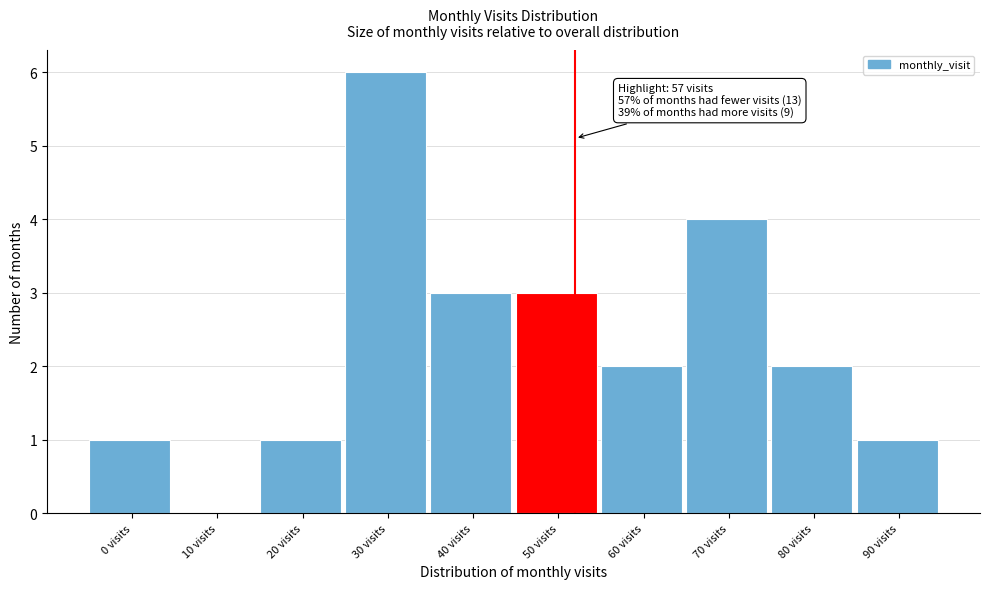

Reading left to right, list all the values displayed in this chart.

0 visits=1	10 visits=0	20 visits=1	30 visits=6	40 visits=3	50 visits=3	60 visits=2	70 visits=4	80 visits=2	90 visits=1